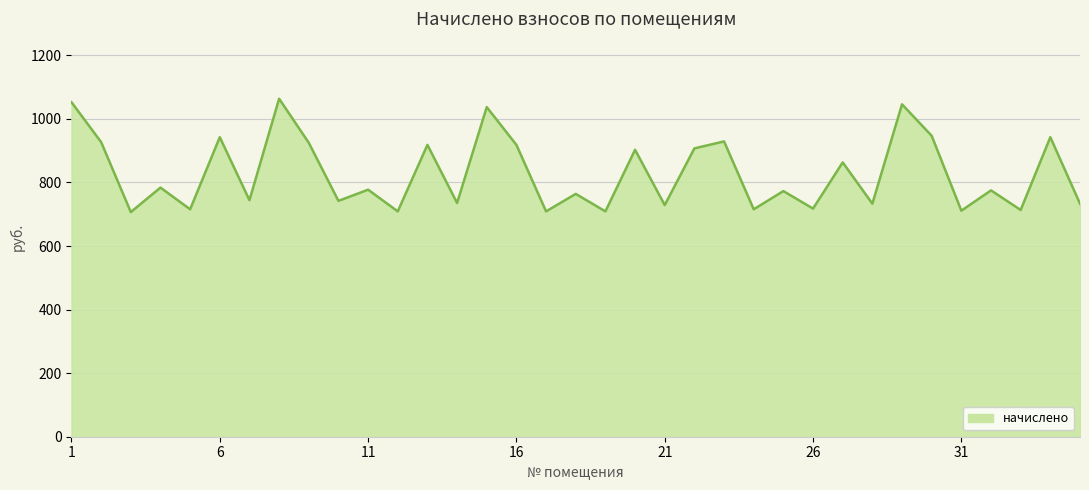

What is the difference between the second highest and second lowest values?

343.5